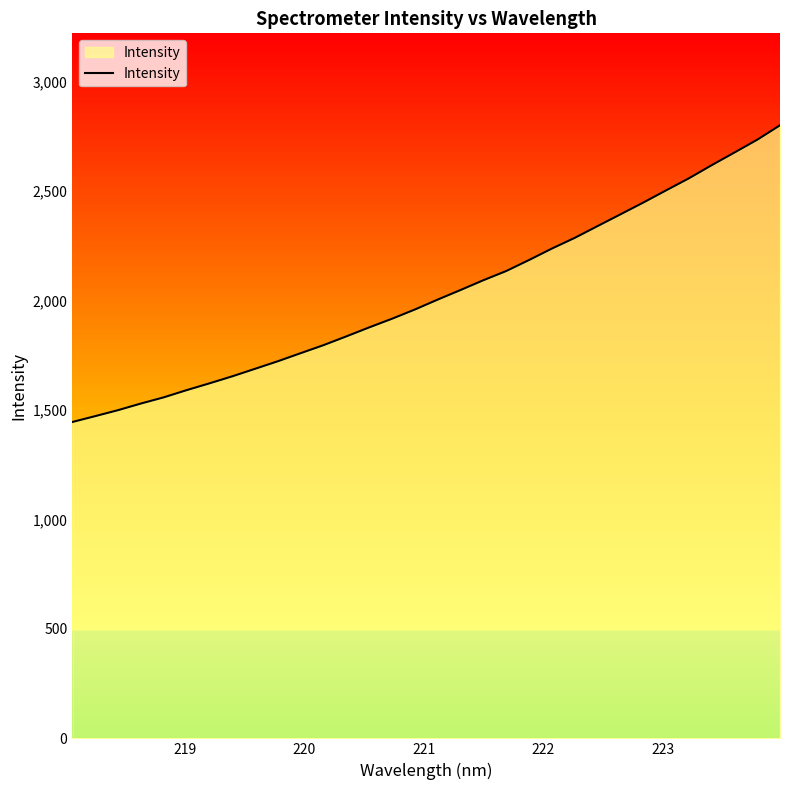

What is the difference between the maximum and minimum values?

1355.3